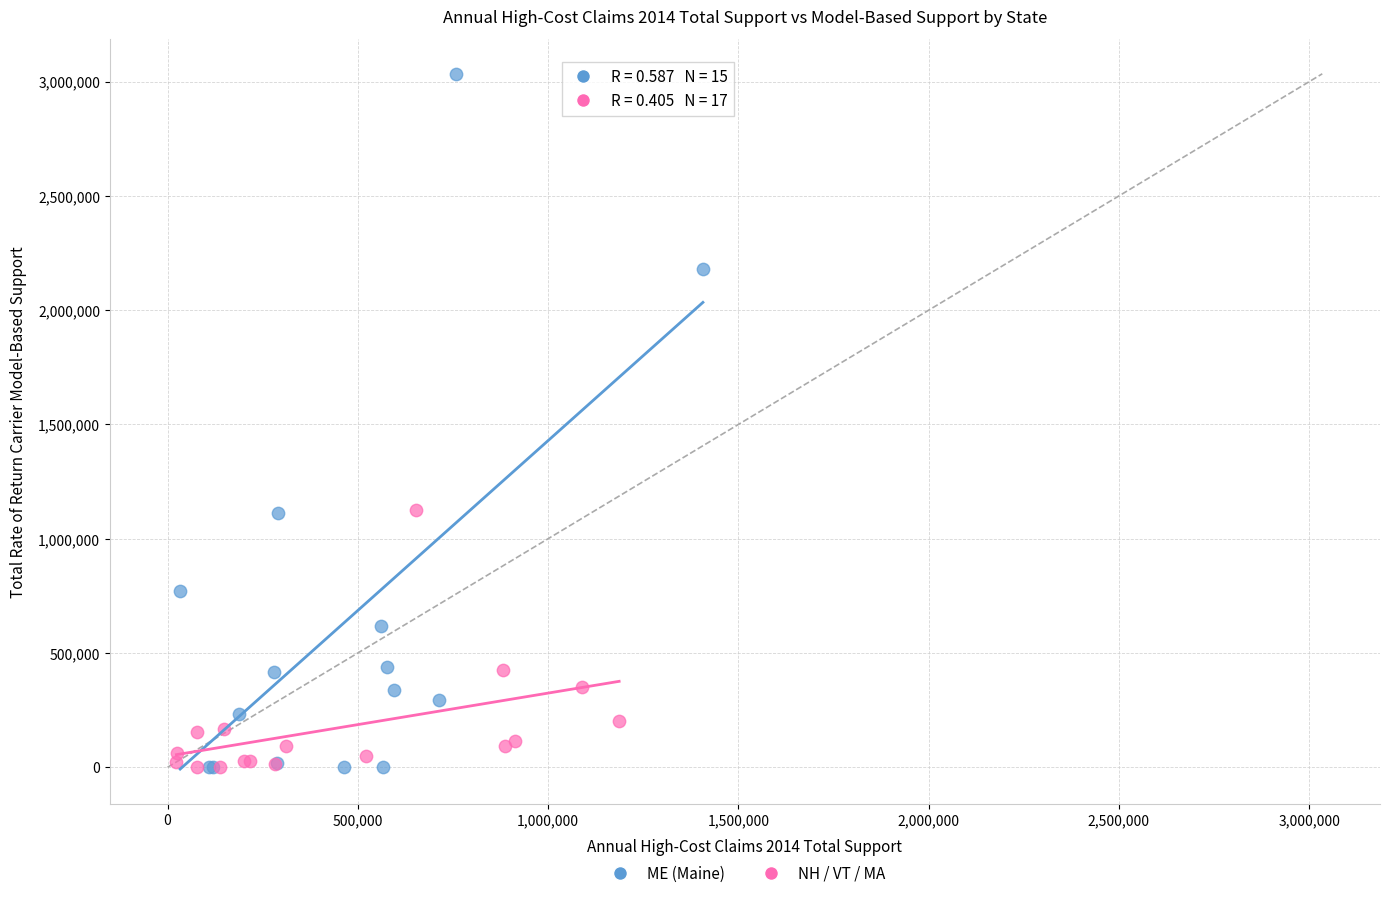

Which series reaches the maximum Y coordinate?

ME (Maine)